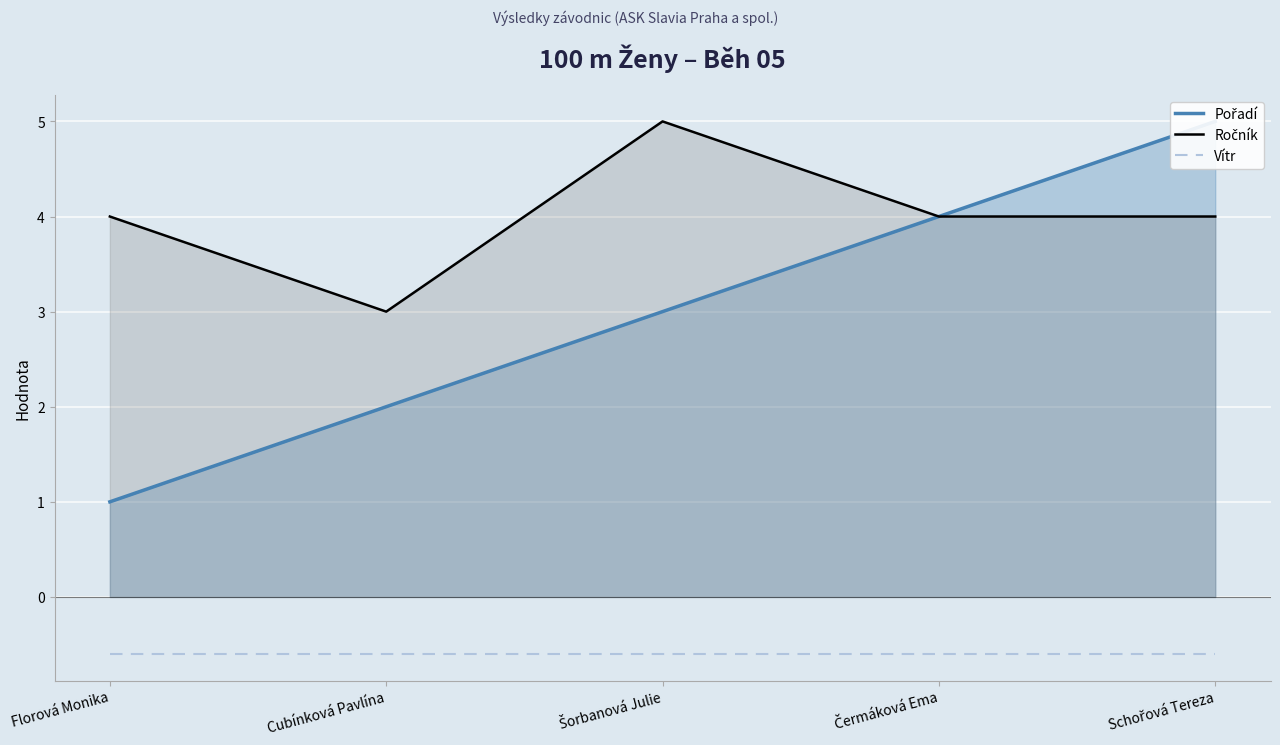

Reading right to left, transcribe all the data shown in this chart.

Pořadí: Schořová Tereza=5.0	Čermáková Ema=4.0	Šorbanová Julie=3.0	Cubínková Pavlína=2.0	Florová Monika=1.0
Ročník: Schořová Tereza=4.0	Čermáková Ema=4.0	Šorbanová Julie=5.0	Cubínková Pavlína=3.0	Florová Monika=4.0
Vítr: Schořová Tereza=-0.6	Čermáková Ema=-0.6	Šorbanová Julie=-0.6	Cubínková Pavlína=-0.6	Florová Monika=-0.6